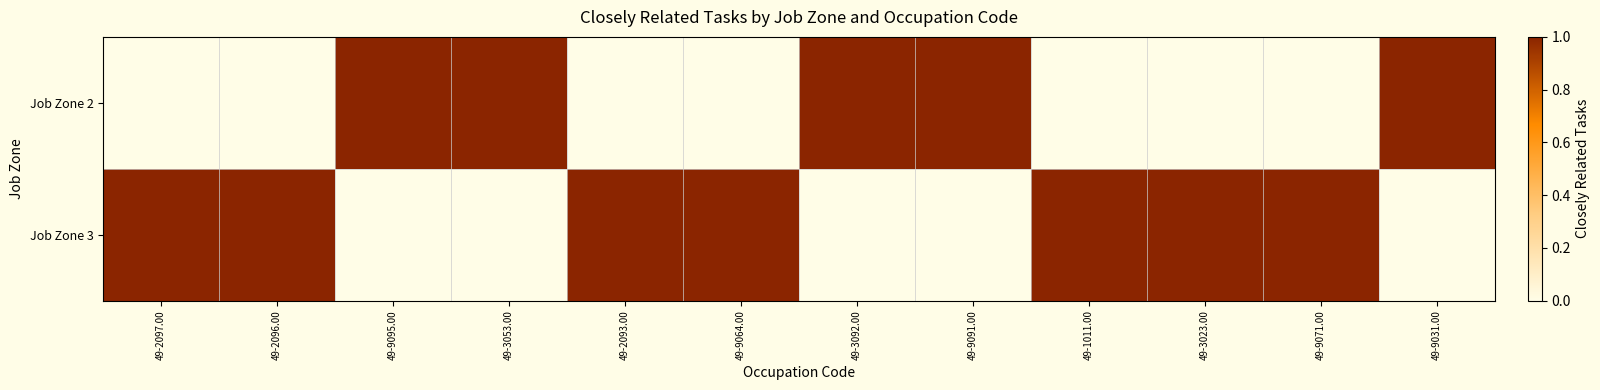

Reading left to right, what are all the values shown in this chart?

Job Zone 2: 49-2097.00=0	49-2096.00=0	49-9095.00=1	49-3053.00=1	49-2093.00=0	49-9064.00=0	49-3092.00=1	49-9091.00=1	49-1011.00=0	49-3023.00=0	49-9071.00=0	49-9031.00=1
Job Zone 3: 49-2097.00=1	49-2096.00=1	49-9095.00=0	49-3053.00=0	49-2093.00=1	49-9064.00=1	49-3092.00=0	49-9091.00=0	49-1011.00=1	49-3023.00=1	49-9071.00=1	49-9031.00=0